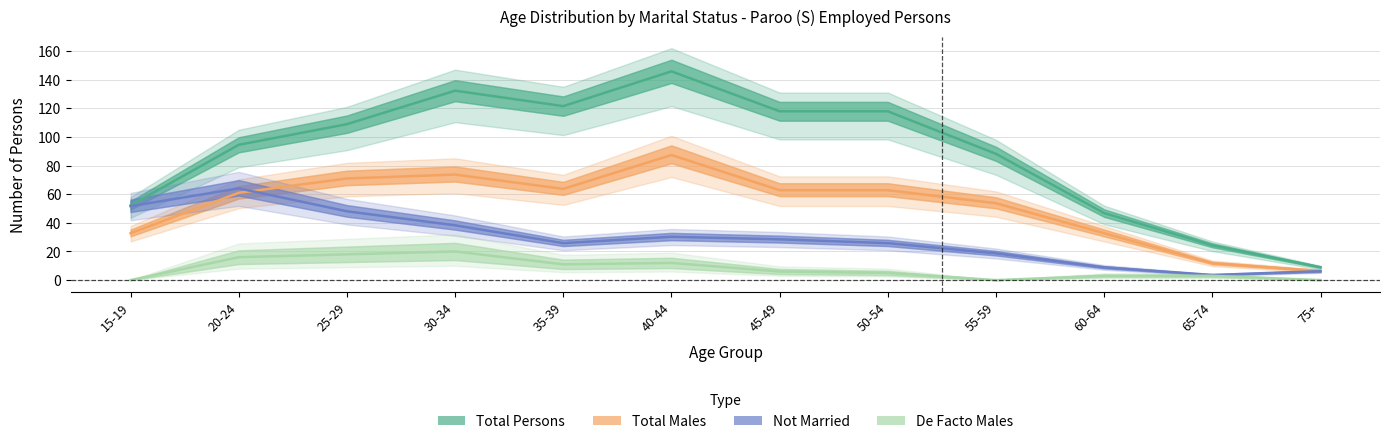

What position from the right is 30-34?

9